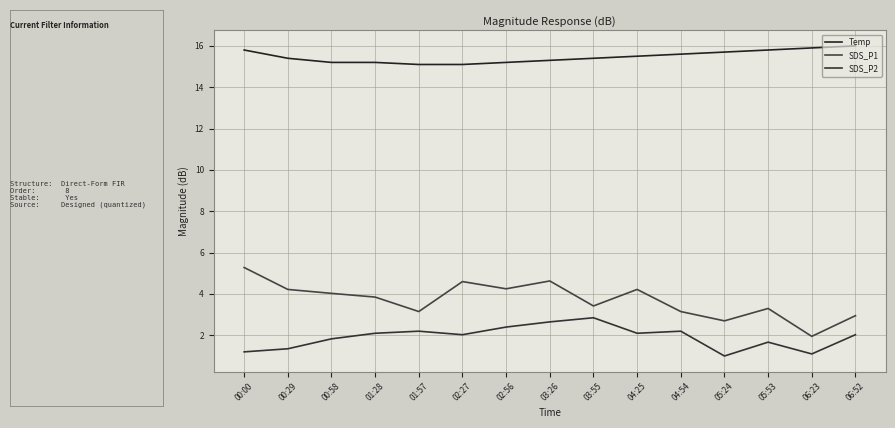

Which series has the largest total across all categories?

Temp